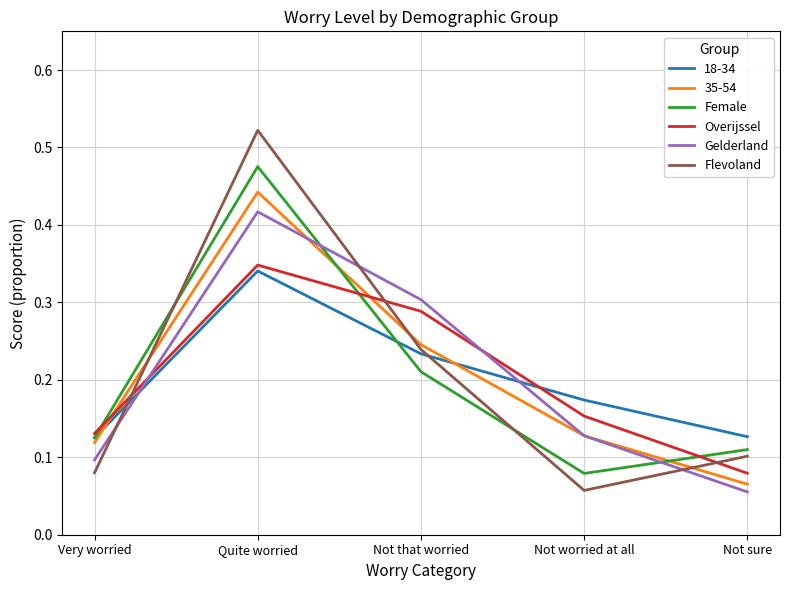

How many intersections are there between Overijssel and Flevoland?

3